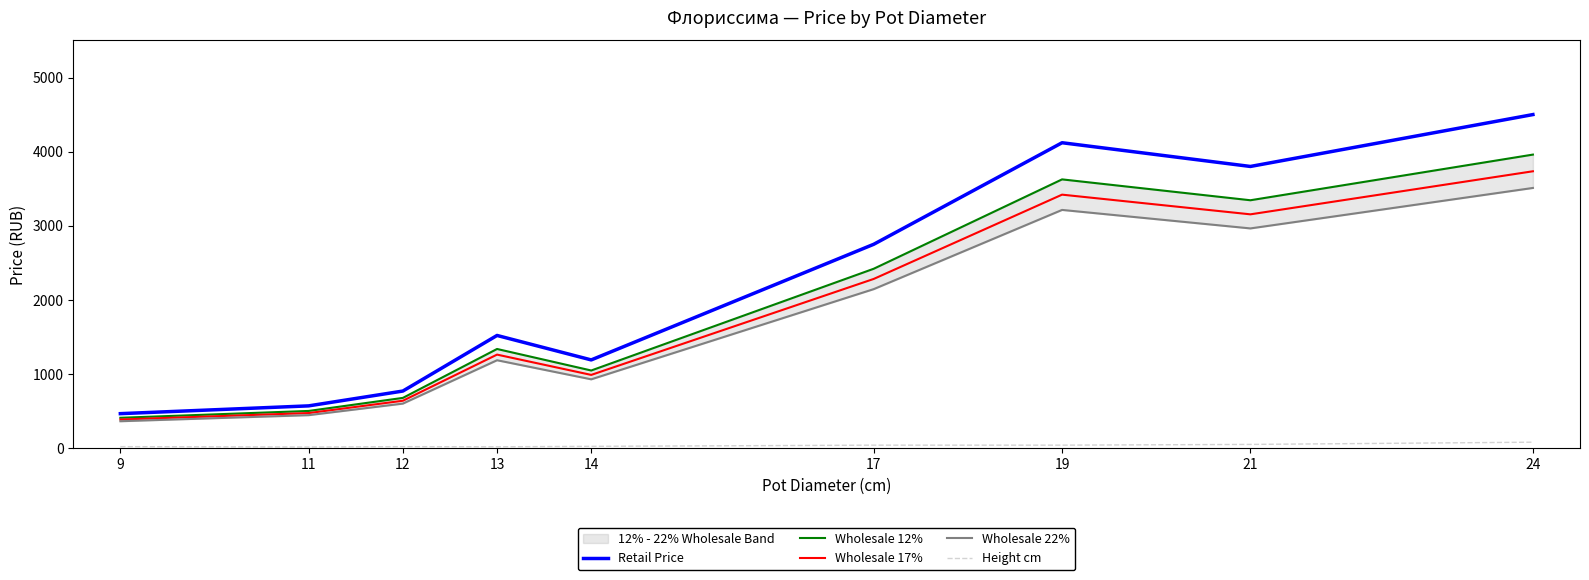

What is the difference between the second highest and second lowest values in the Wholesale 17% series?

2946.5